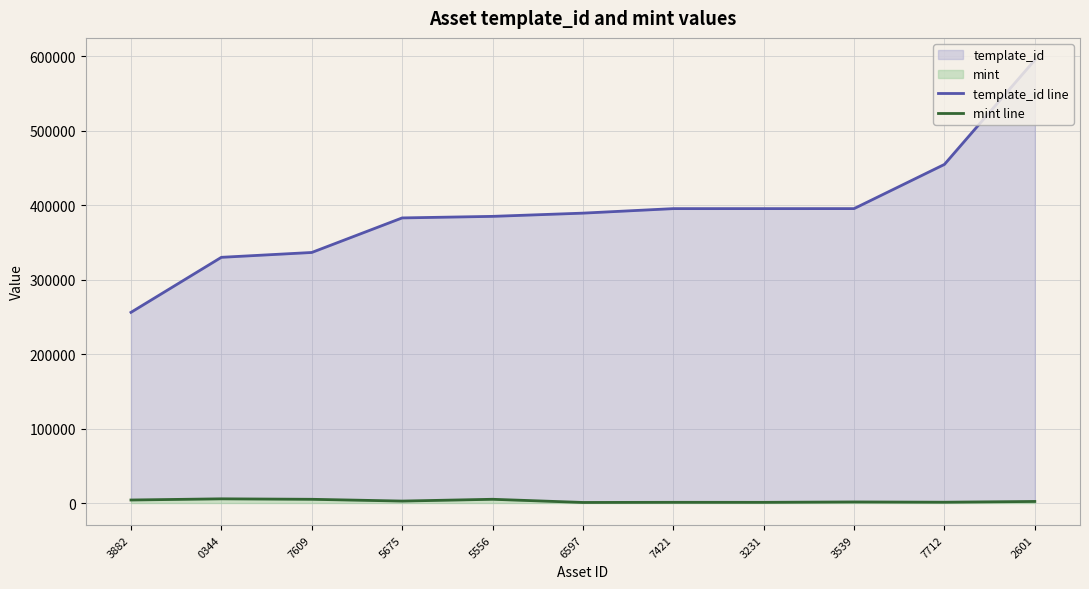

What is the difference between the maximum and minimum values in the mint line series?

4868